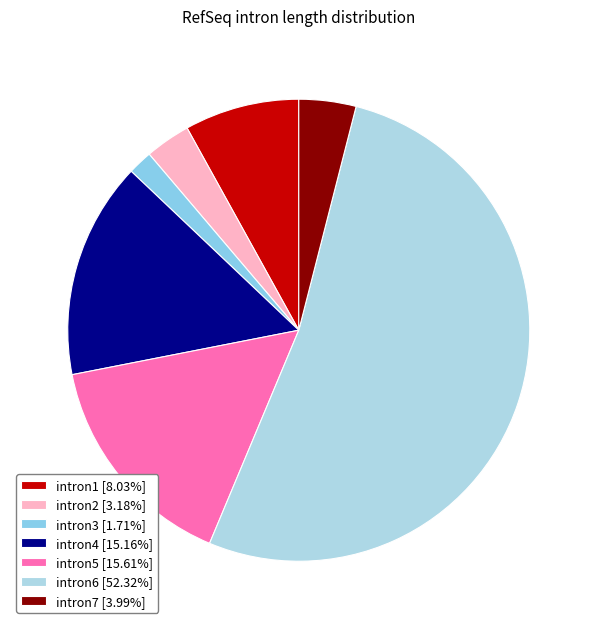

Is intron6 the majority of the pie?

Yes